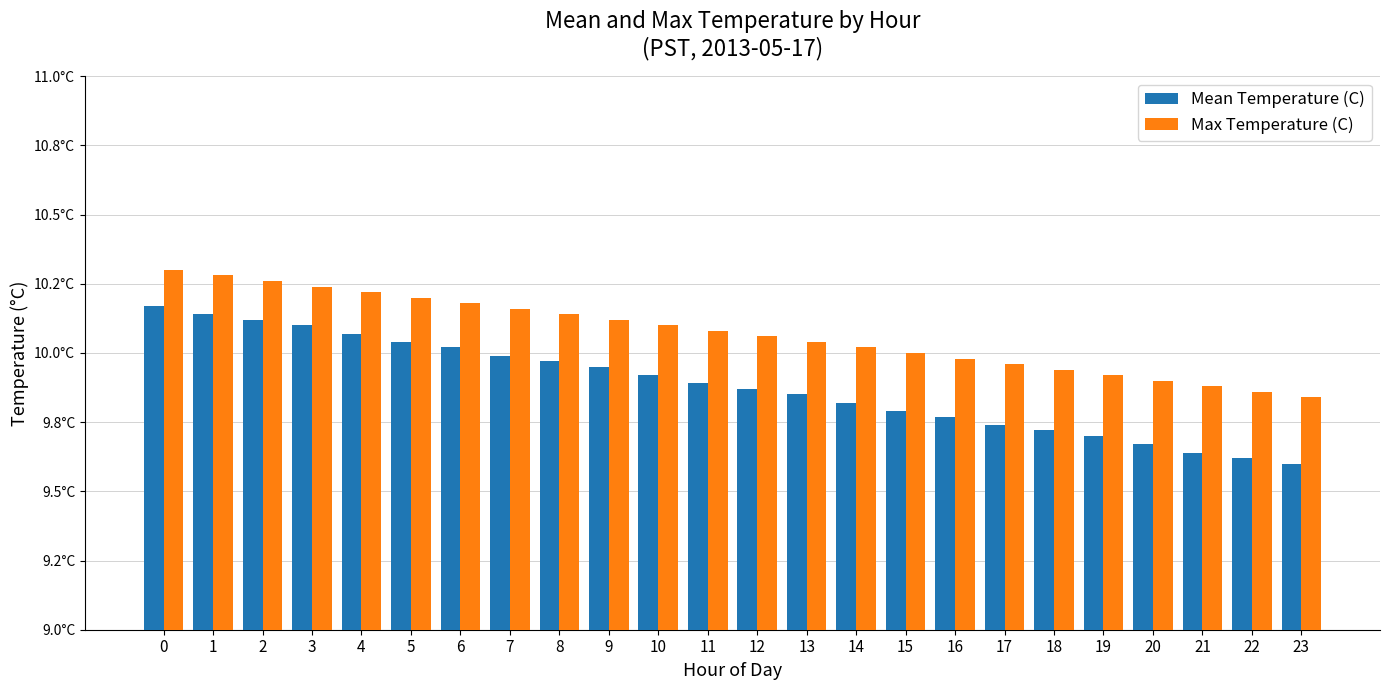

What are all the series names shown in the legend?

Mean Temperature (C), Max Temperature (C)